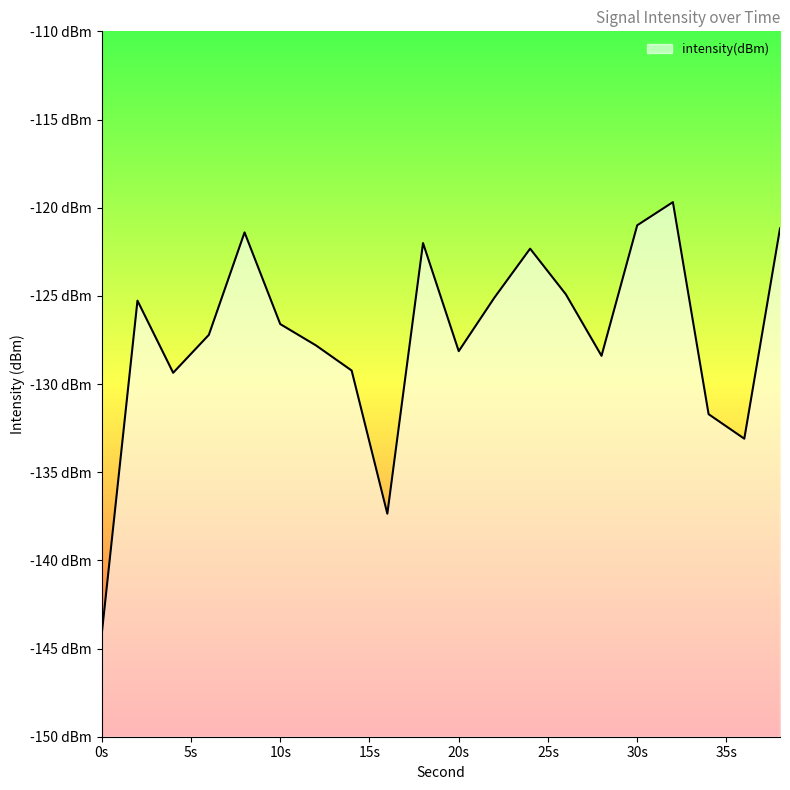

The value at 28 is -54.8. True or false?

False